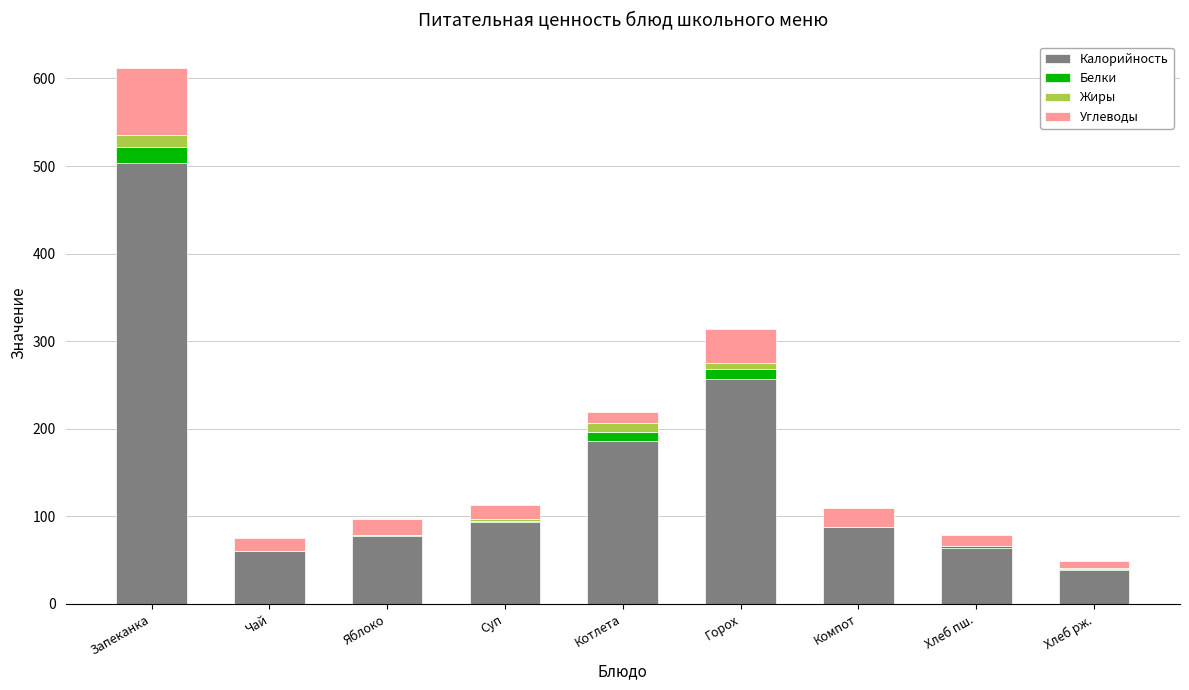

Where is Калорийность nearest to the value 271?

Горох